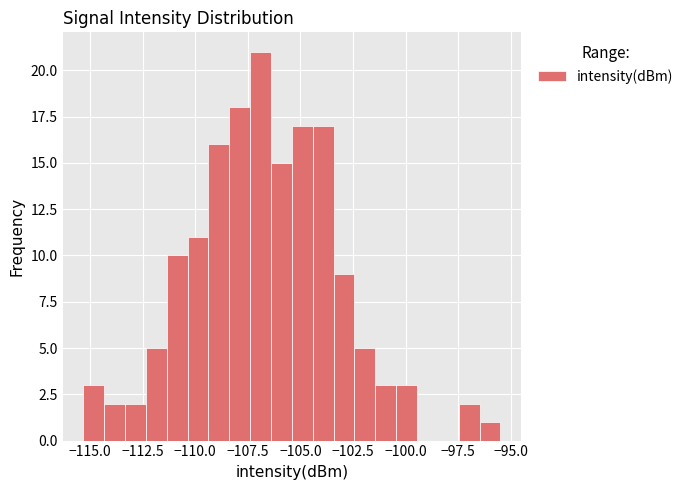

Around what value on the x-axis is the tallest bar? Give the approximate position of its centre, as read against the axis.

-107.0